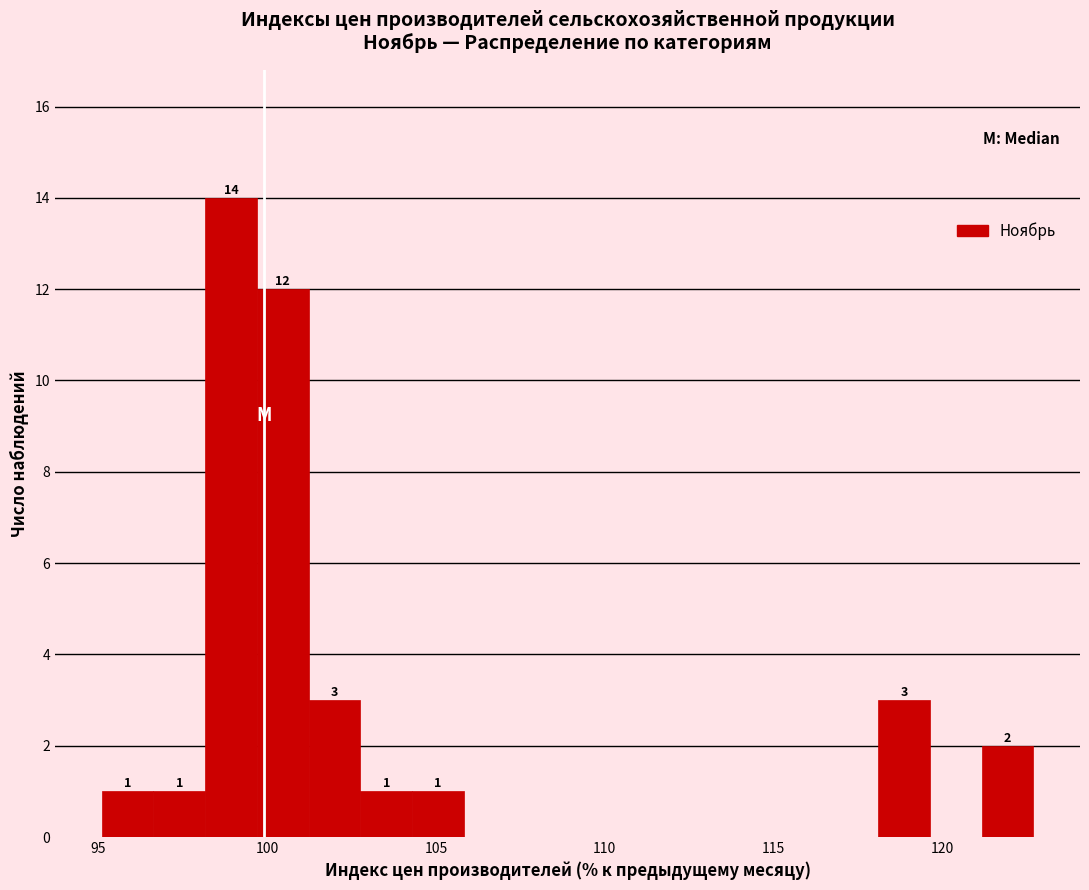

Read against the x-axis, roughly where is the centre of the tallest bar?

99.0